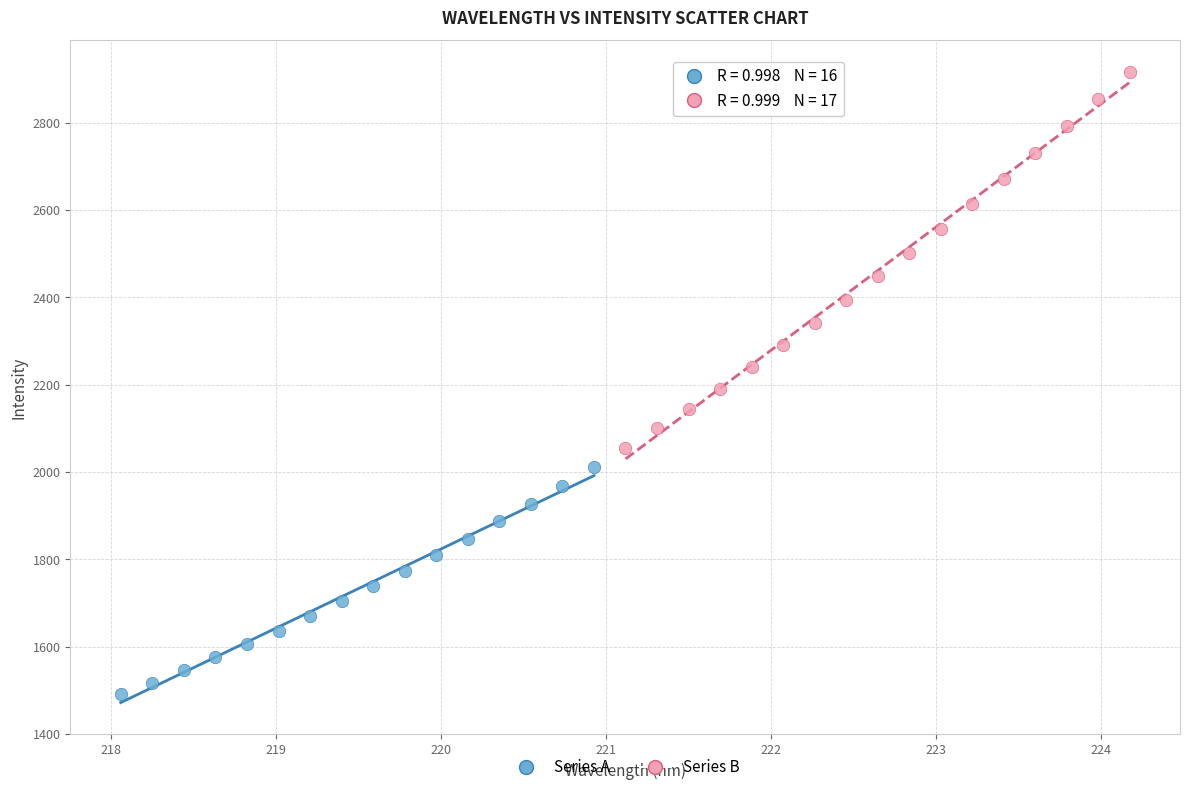

Which series has the largest Y range (max minus min)?

Series B